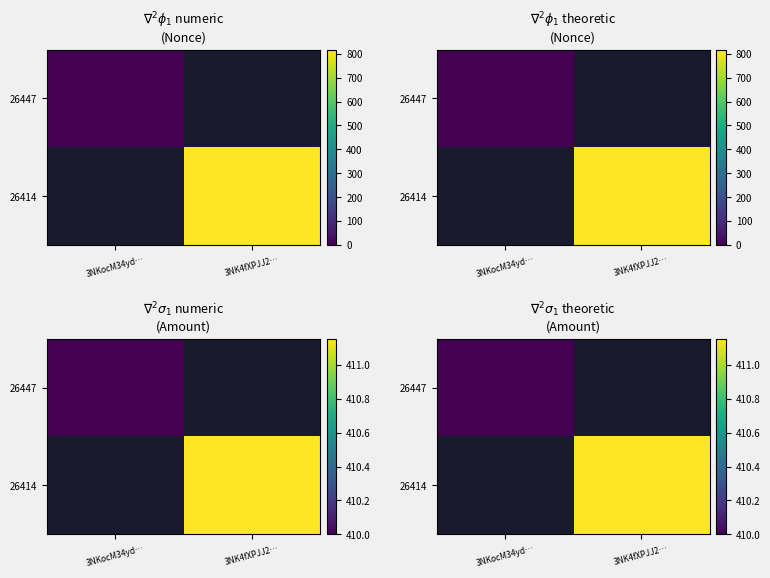

Read the 26447 value at 3NKocM34yd….

410.0